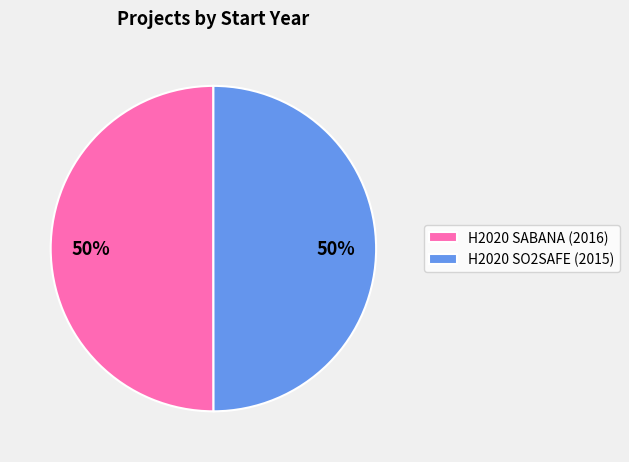

What percentage is the H2020 SO2SAFE (2015) slice, to the nearest percent?

50%